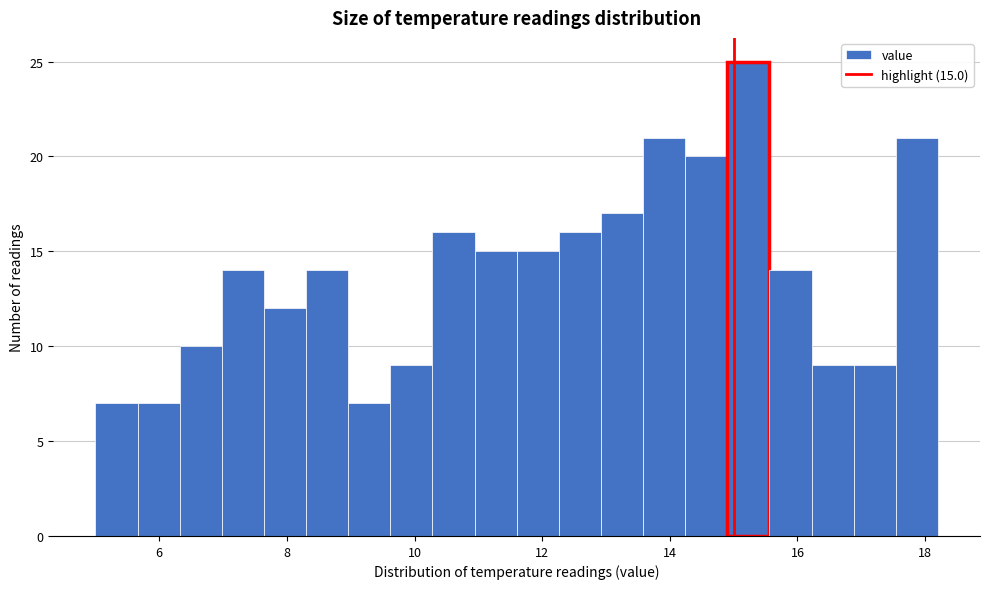

Read against the x-axis, roughly where is the centre of the tallest bar?

15.2